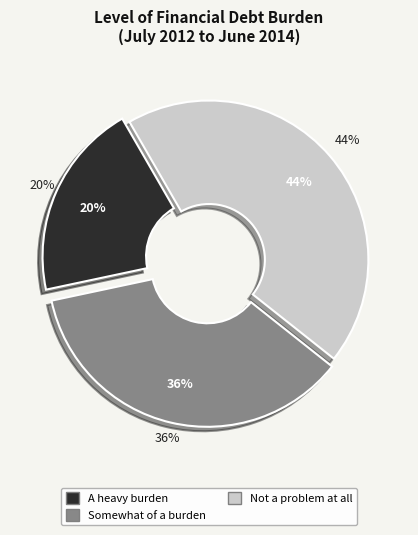

Is there a majority slice in this chart?

No